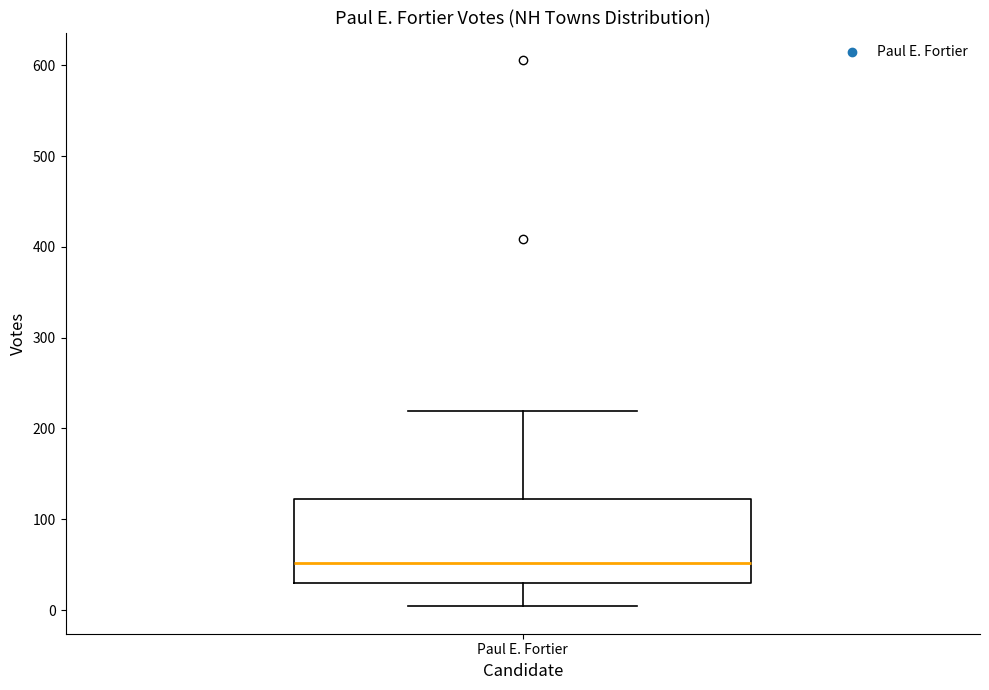

Read this box plot against the y-axis: the position of the median line, the range covered by the box, and the ends of both whiskers. The values are not printed on the chart, so give them approximately, as read against the axis.

median 50, box 30 to 120, whiskers 0 to 220